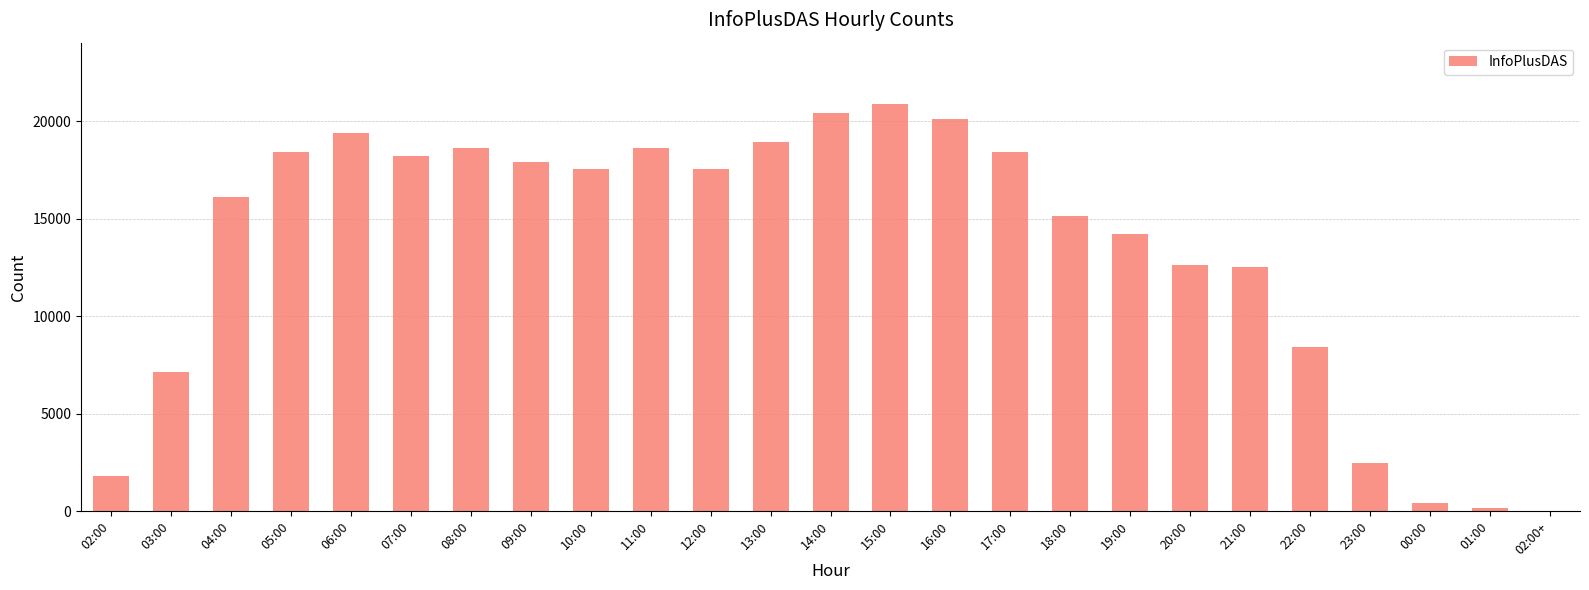

What is the maximum value shown in the chart?

20900